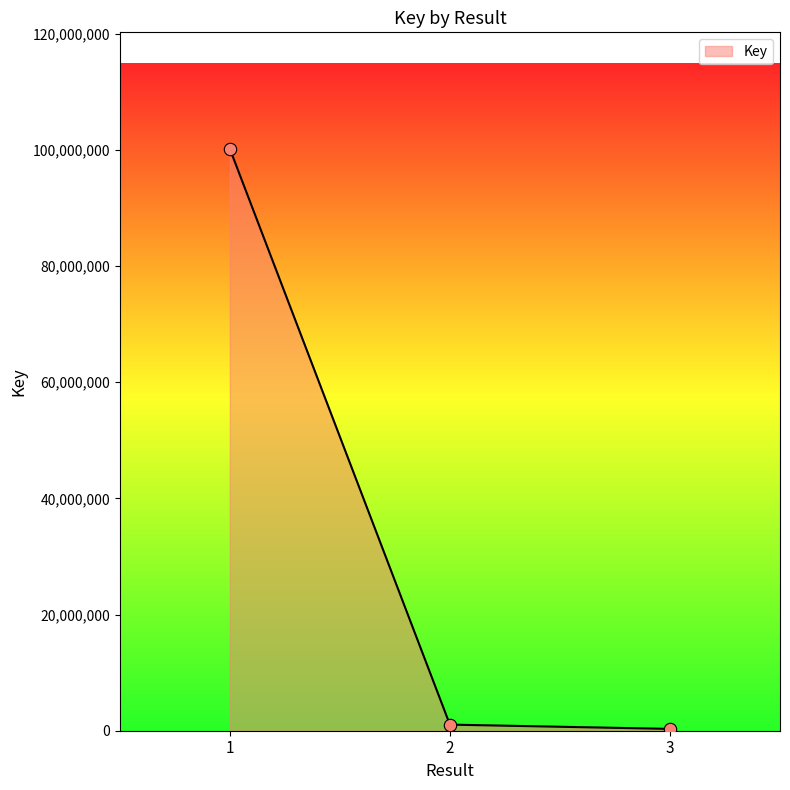

What is the sum of all values?

101564303